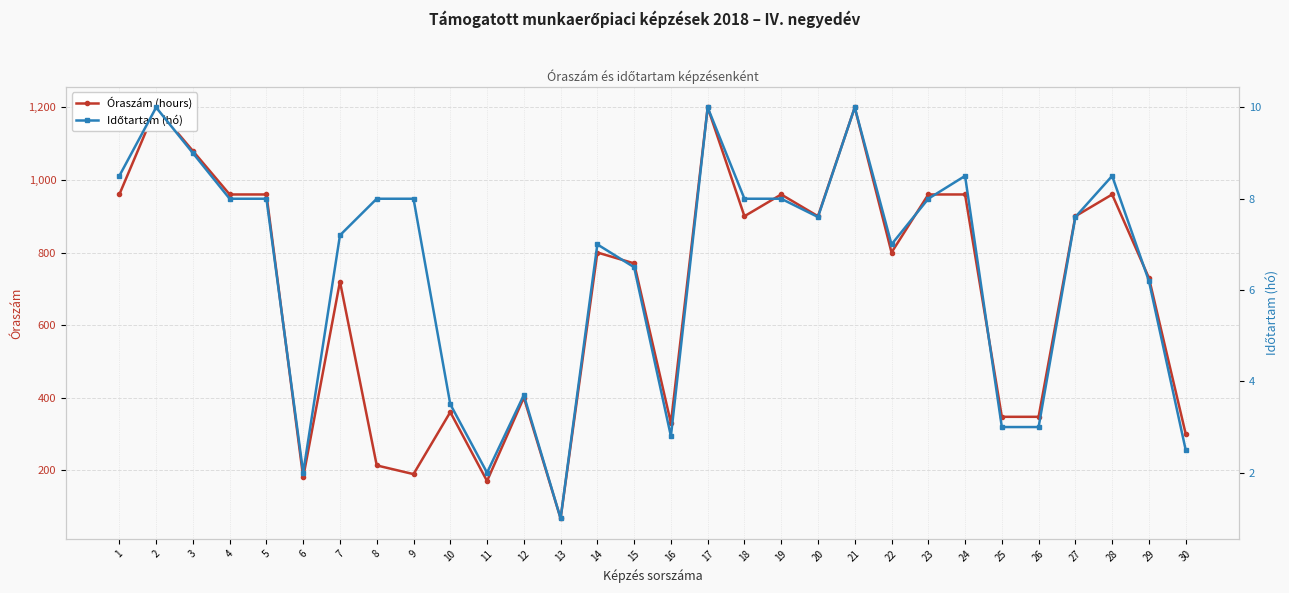

True or false: Óraszám (hours) and Időtartam (hó) intersect in this chart.

False